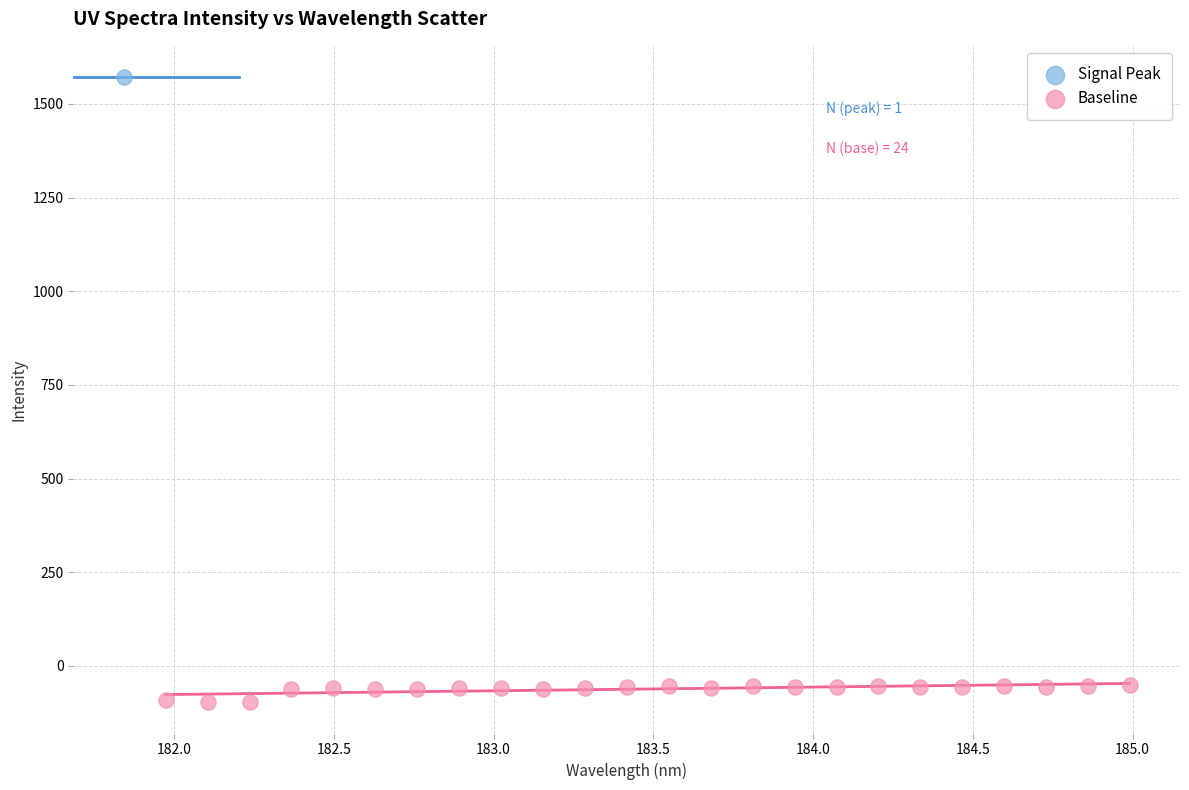

What are all the series names shown in the legend?

Signal Peak, Baseline